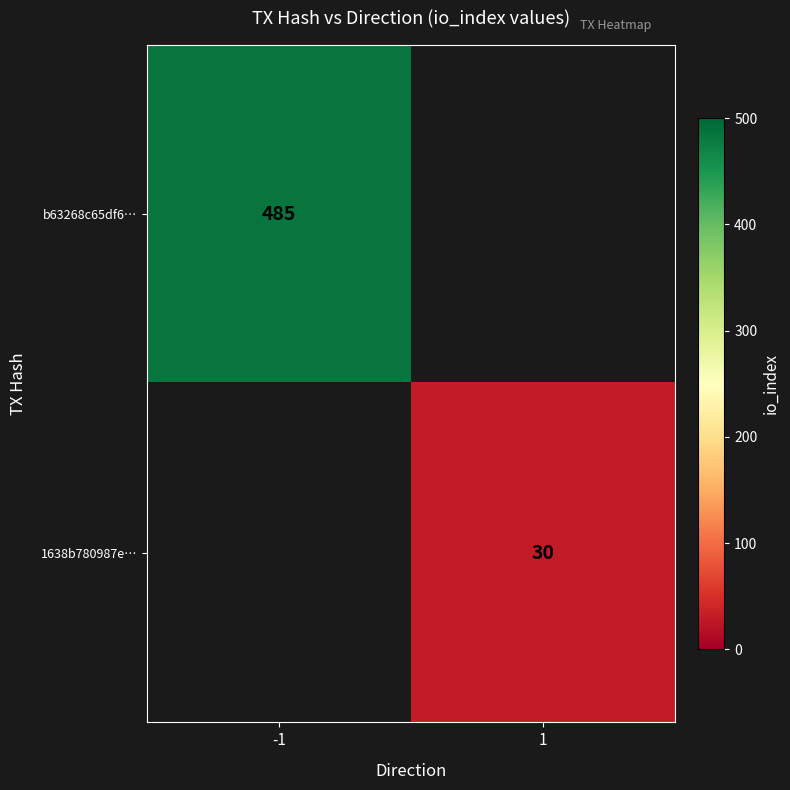

True or false: 1638b780987e… has a value of 30 at 1.

True